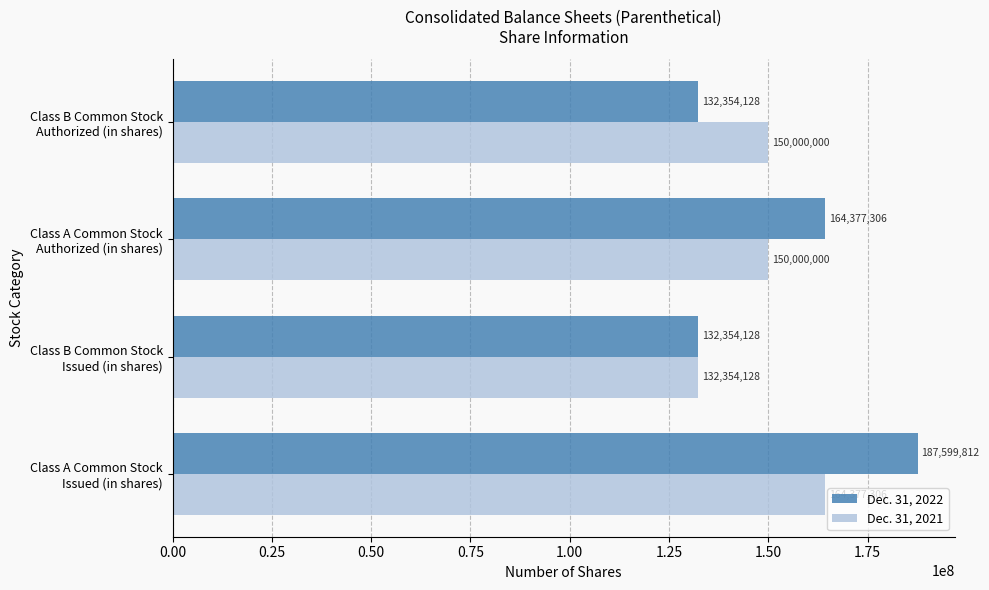

How many Dec. 31, 2022 values are between 132354128 and 187599812?

4